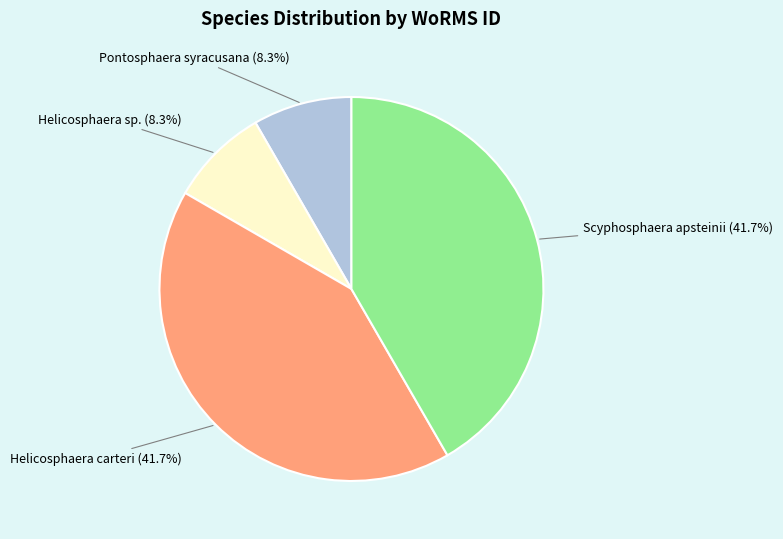

To the nearest percent, what is the average slice percentage?

25%